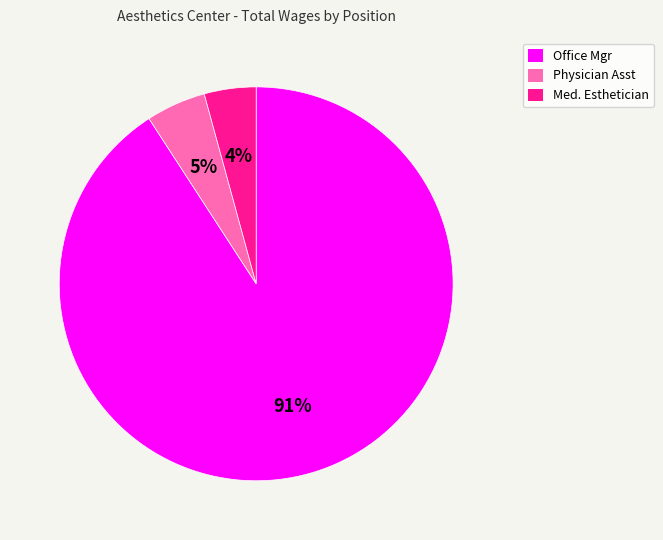

To the nearest percent, what is the difference between the largest and smallest slice percentages?

87%